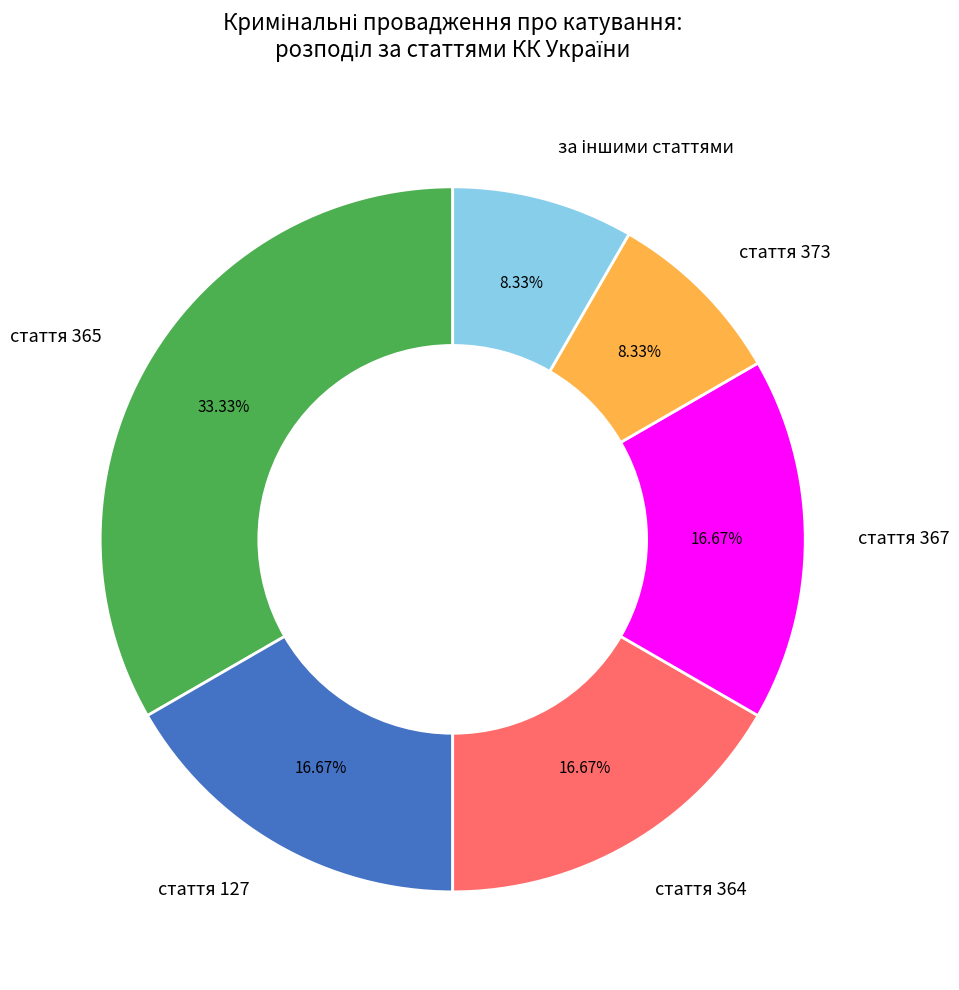

Is there any slice that represents more than half of the pie?

No